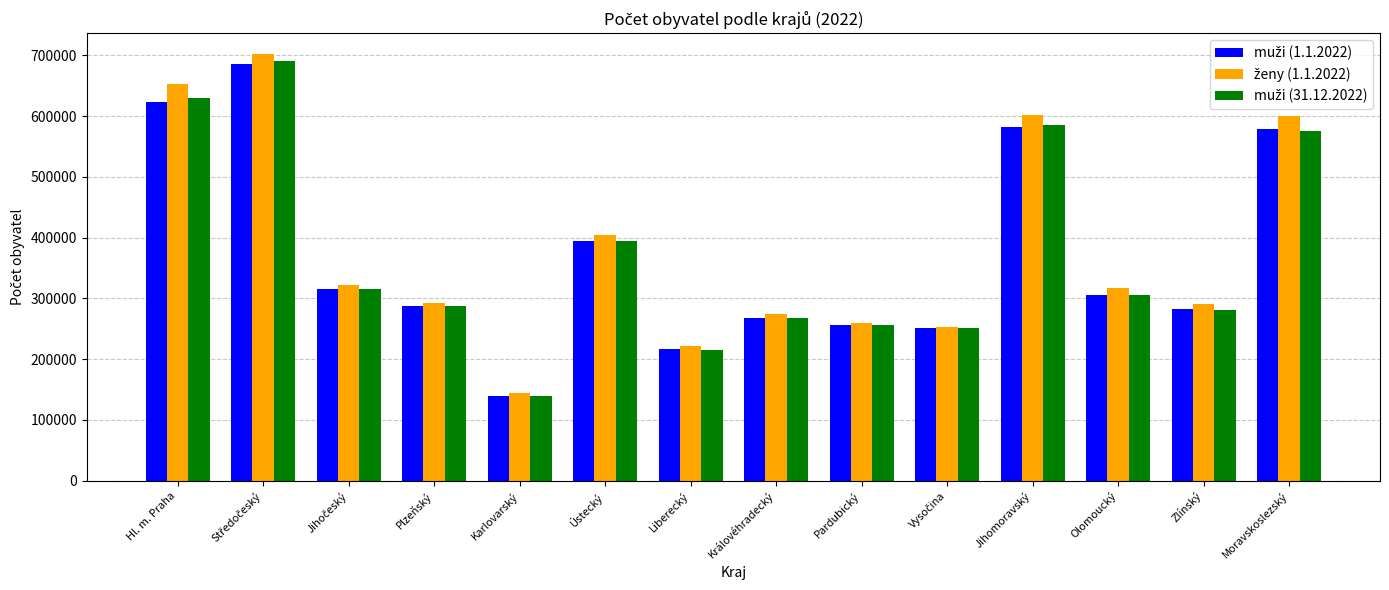

Does the chart contain stacked bars?

No